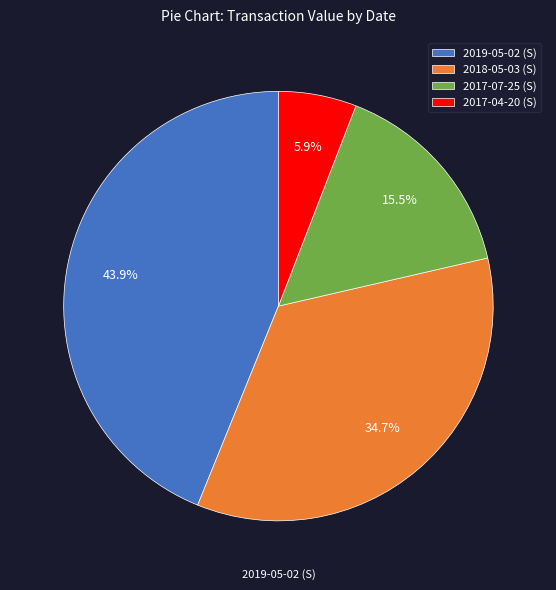

Does any single category account for the majority?

No